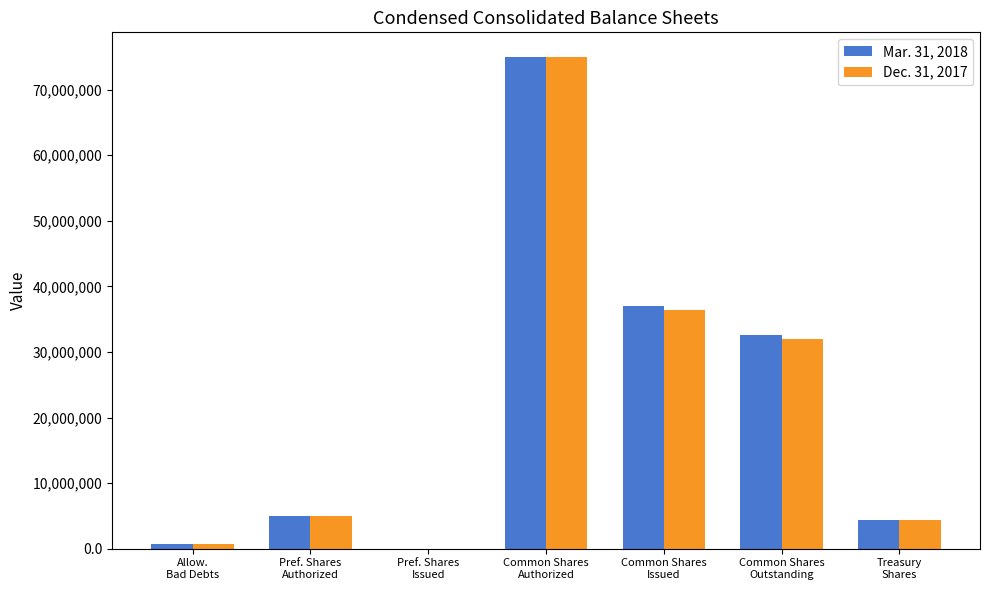

What are all the series names shown in the legend?

Mar. 31, 2018, Dec. 31, 2017